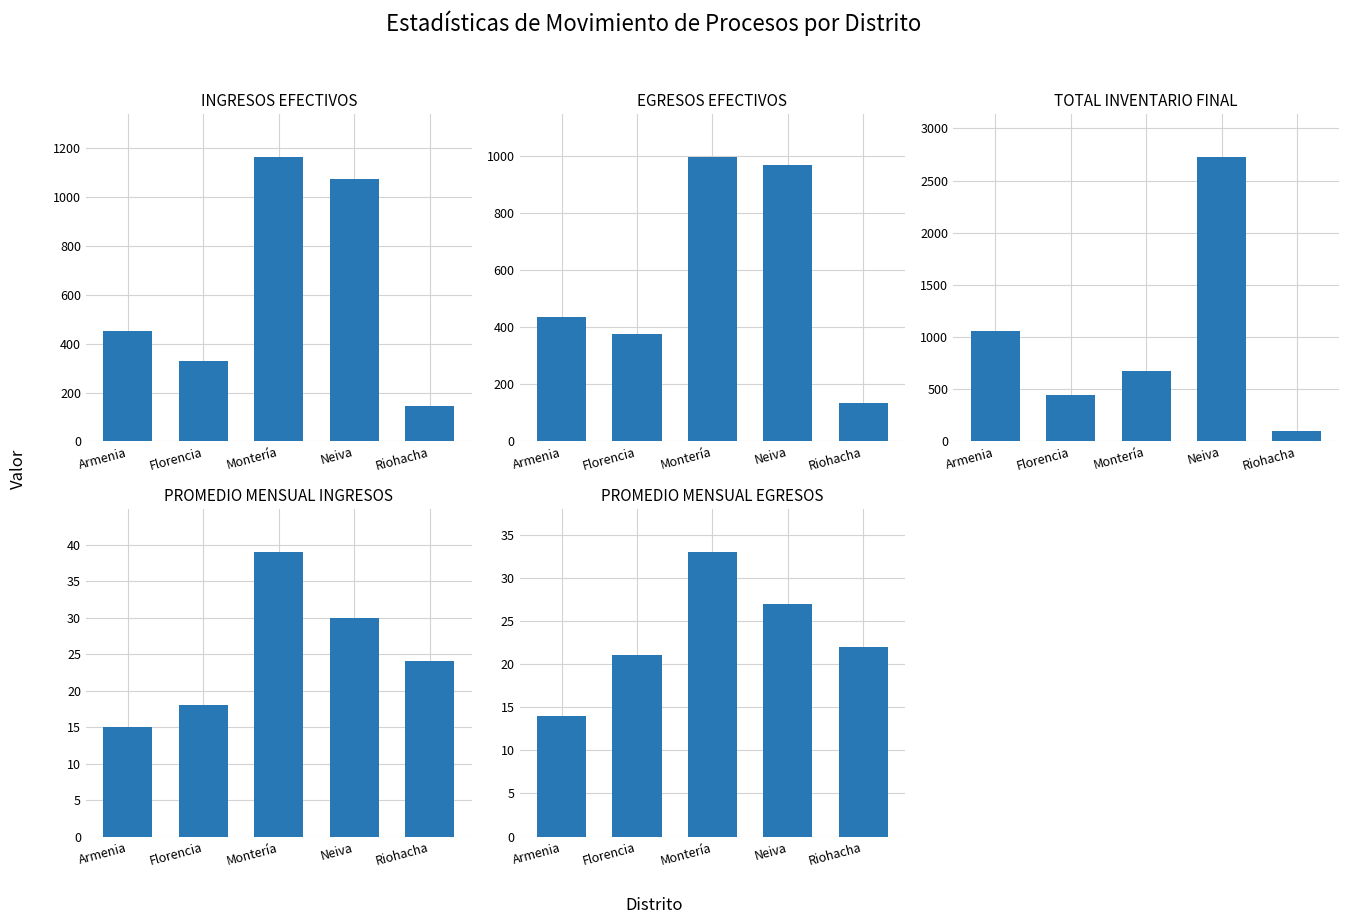

What is the value of the PROMEDIO MENSUAL INGRESOS bar at the 3rd from the left?

39